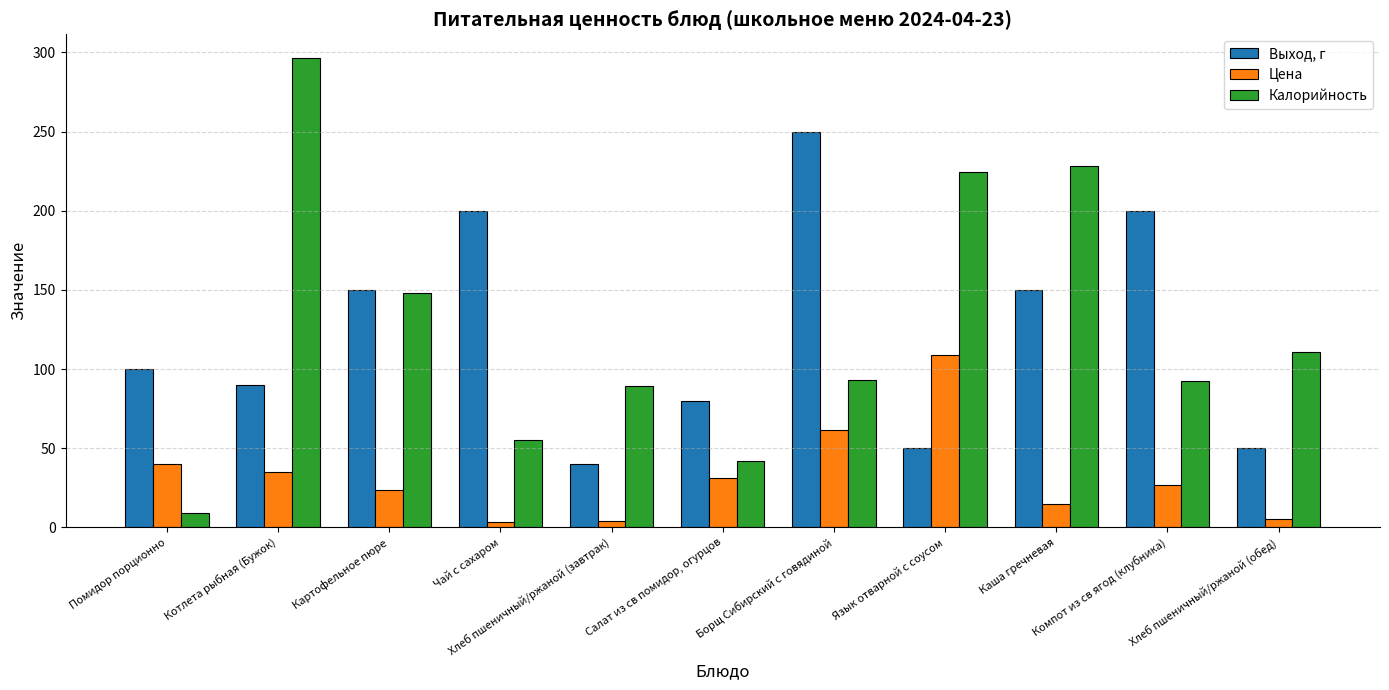

At Борщ Сибирский с говядиной, list the series in order from largest to smallest.

Выход, г, Калорийность, Цена